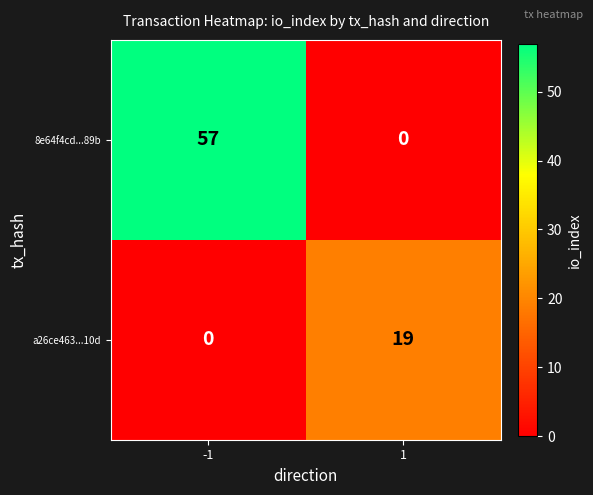

What is the sum of all a26ce463...10d values?

19